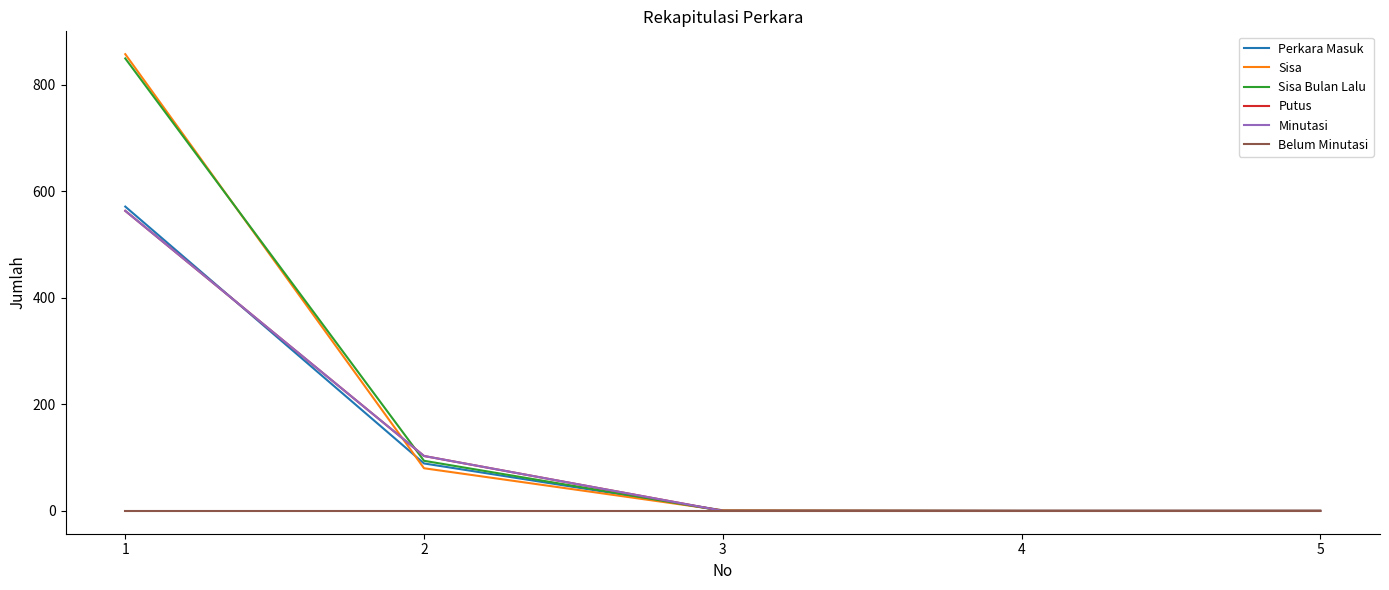

Where do Perkara Masuk and Sisa Bulan Lalu first cross each other?

2 and 3